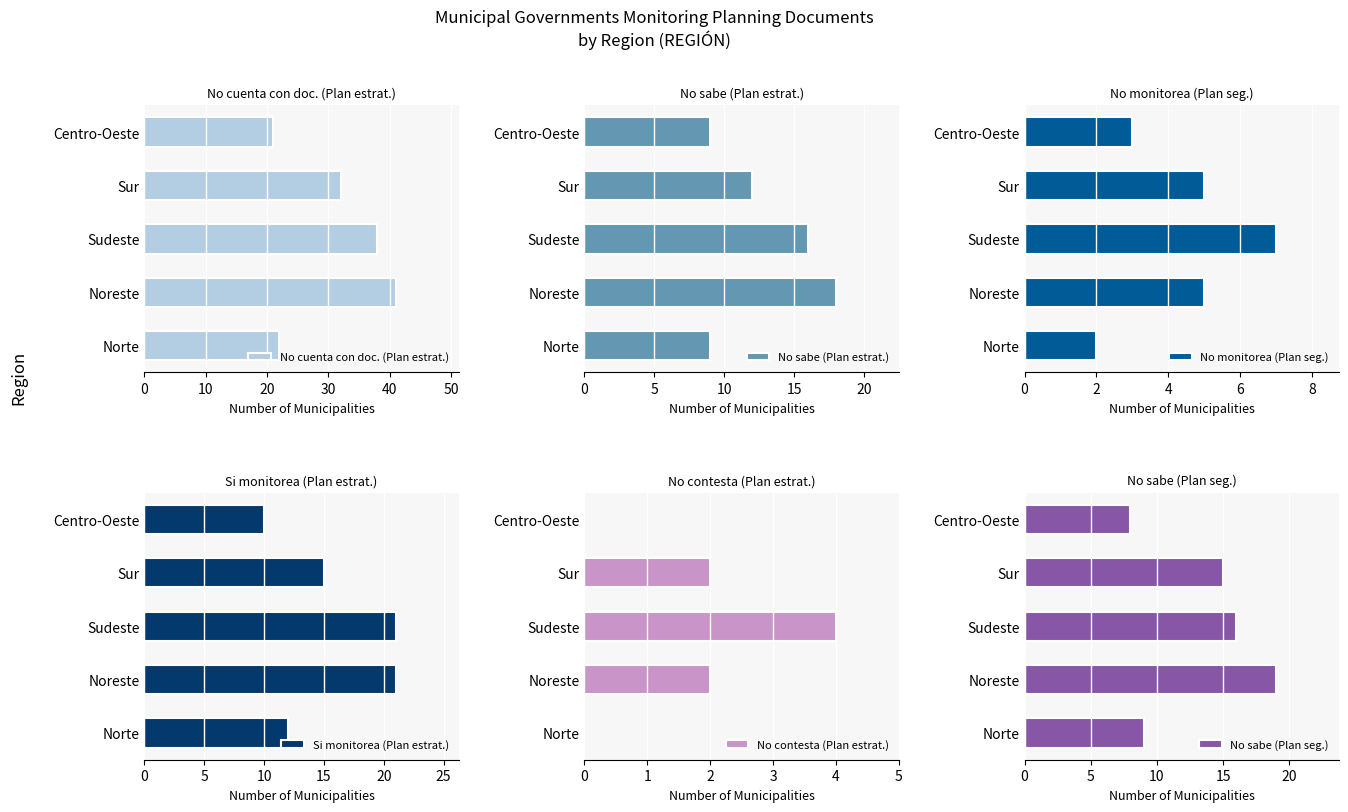

The value of No contesta (Plan estrat.) at Sudeste is 4. True or false?

True